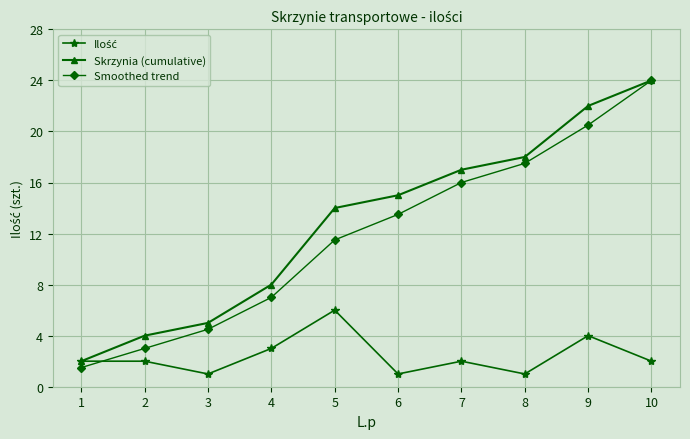

What is the total value across all series at 1?

5.5